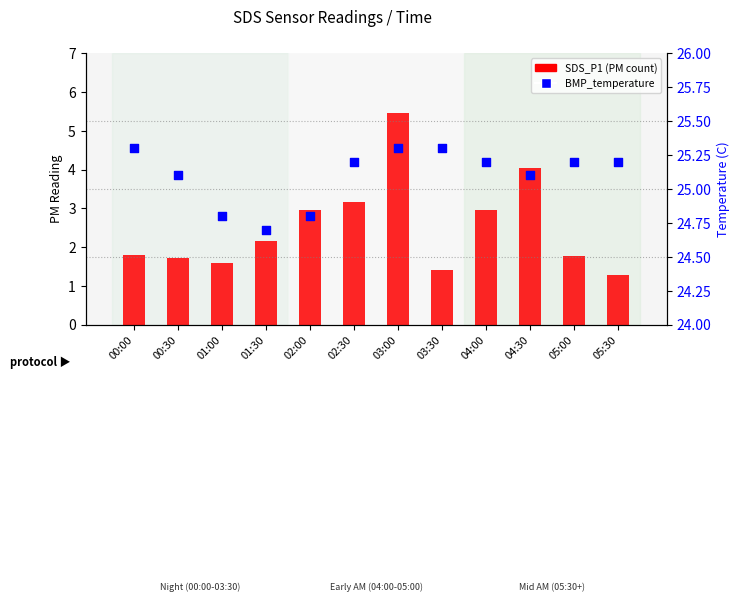

Which series reaches the maximum Y coordinate?

BMP_temperature